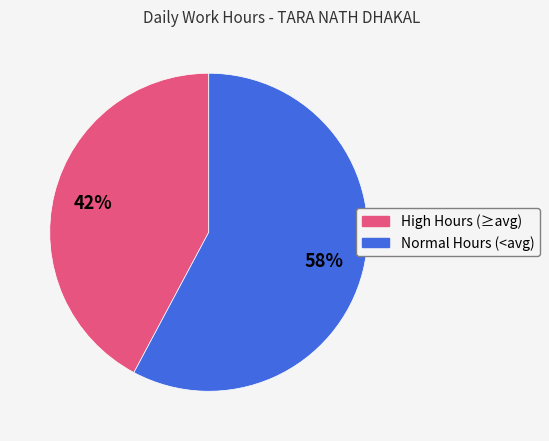

To the nearest percent, what is the average slice percentage?

50%